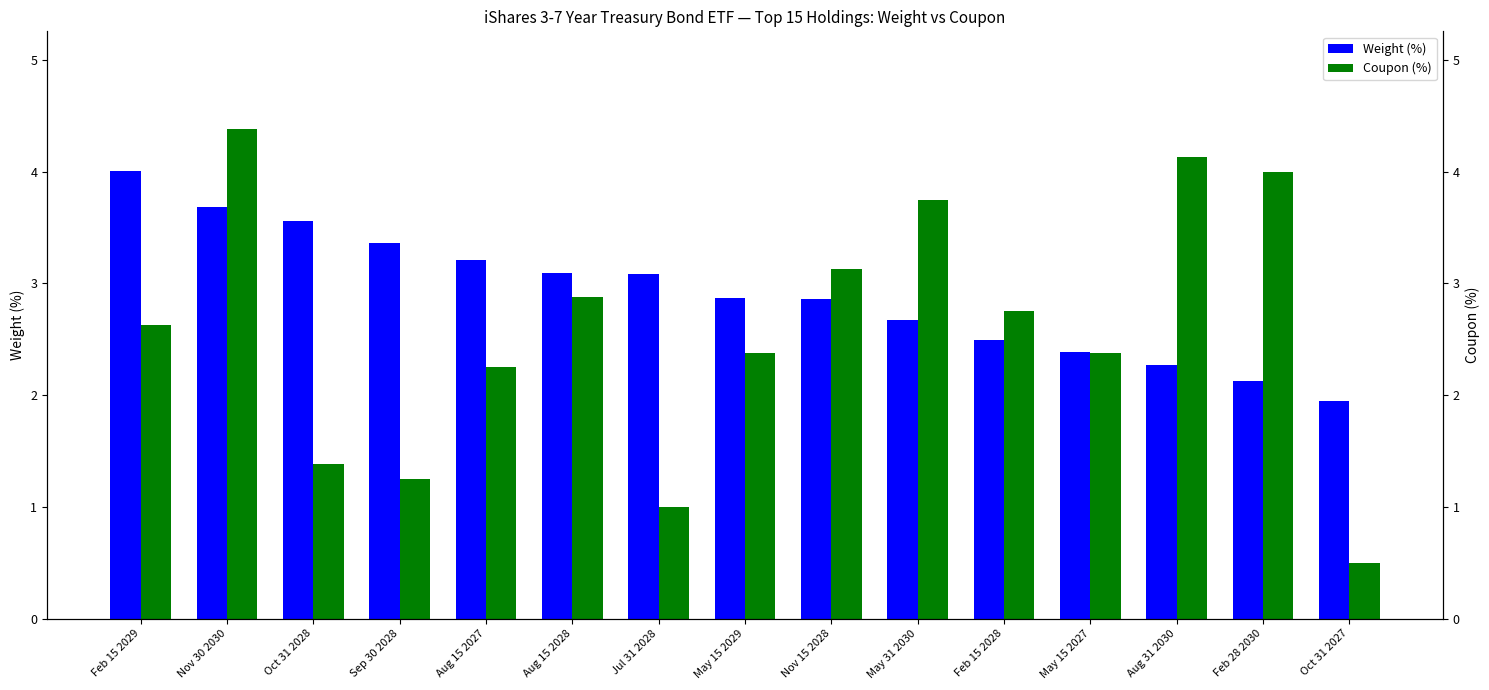

Rank the series by their maximum value, from lowest to highest.

Weight (%), Coupon (%)